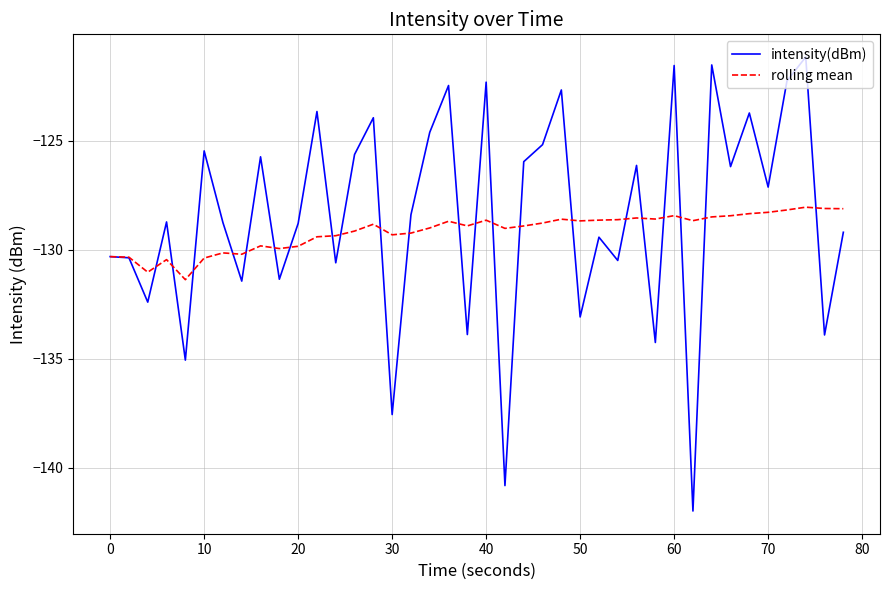

What is the highest value of the intensity(dBm) series?

-121.1